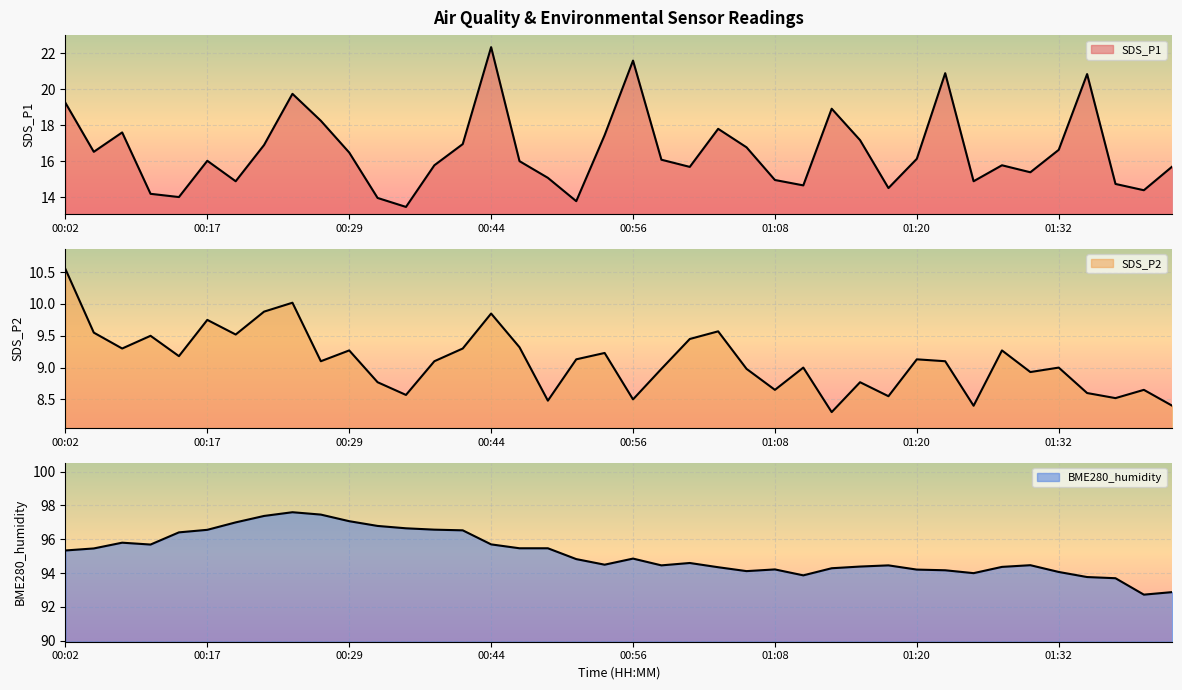

Rank the series by their maximum value, from highest to lowest.

BME280_humidity, SDS_P1, SDS_P2